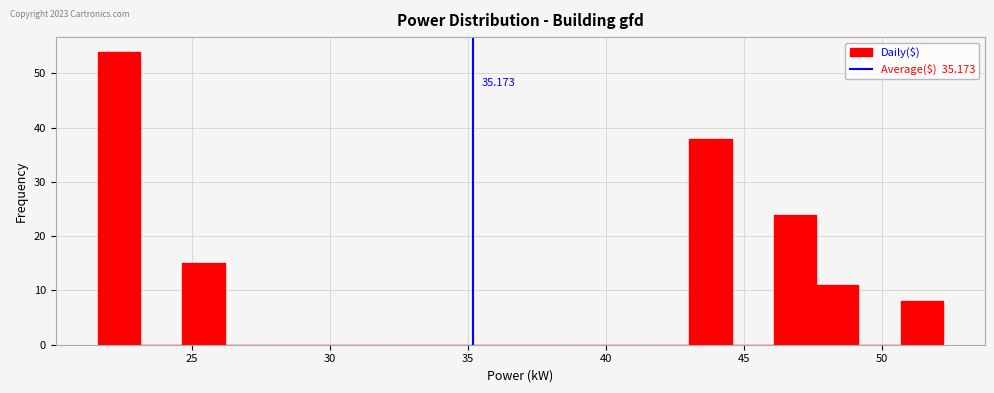

Read against the x-axis, roughly where is the centre of the tallest bar?

22.5